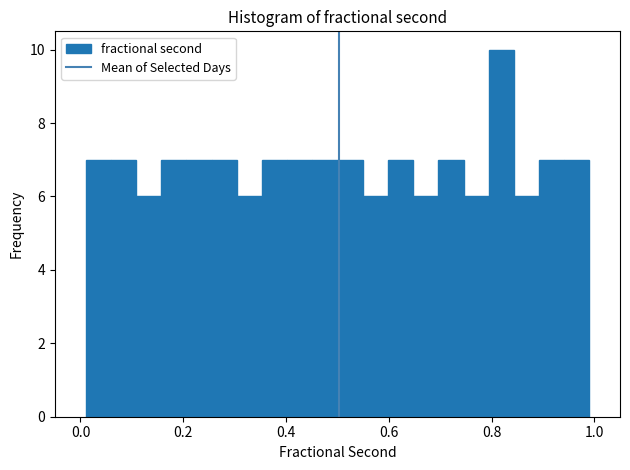

Read against the x-axis, roughly where is the centre of the tallest bar?

0.82